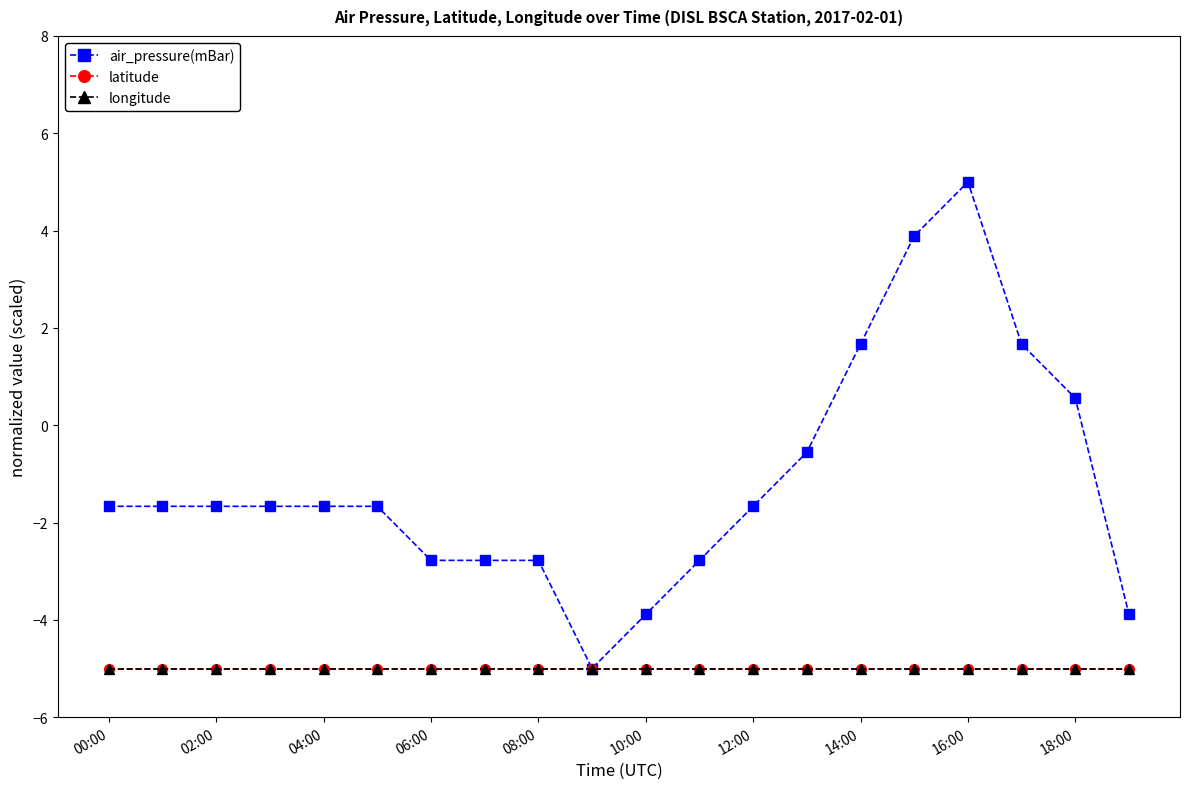

Reading left to right, extract all data points from this chart.

air_pressure(mBar): -1.7	-1.7	-1.7	-1.7	-1.7	-1.7	-2.8	-2.8	-2.8	-5.0	-3.9	-2.8	-1.7	-0.6	1.7	3.9	5.0	1.7	0.6	-3.9
latitude: -5.0	-5.0	-5.0	-5.0	-5.0	-5.0	-5.0	-5.0	-5.0	-5.0	-5.0	-5.0	-5.0	-5.0	-5.0	-5.0	-5.0	-5.0	-5.0	-5.0
longitude: -5.0	-5.0	-5.0	-5.0	-5.0	-5.0	-5.0	-5.0	-5.0	-5.0	-5.0	-5.0	-5.0	-5.0	-5.0	-5.0	-5.0	-5.0	-5.0	-5.0